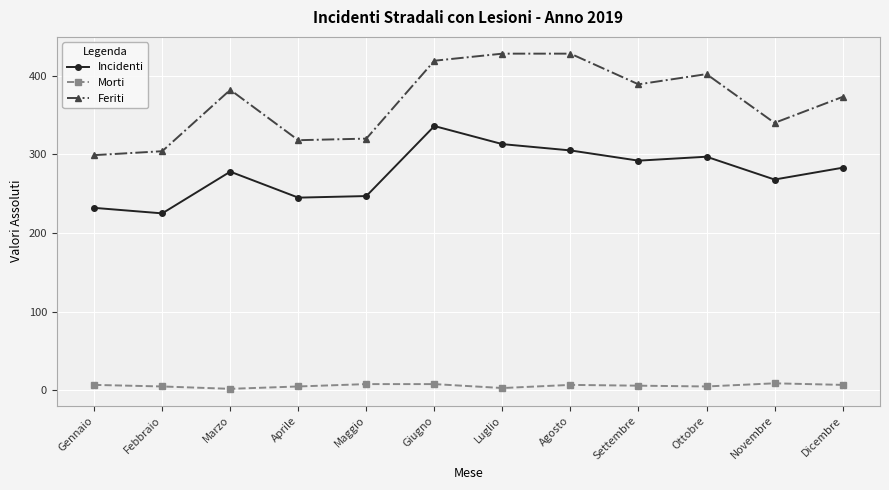

Which series has the largest total across all categories?

Feriti